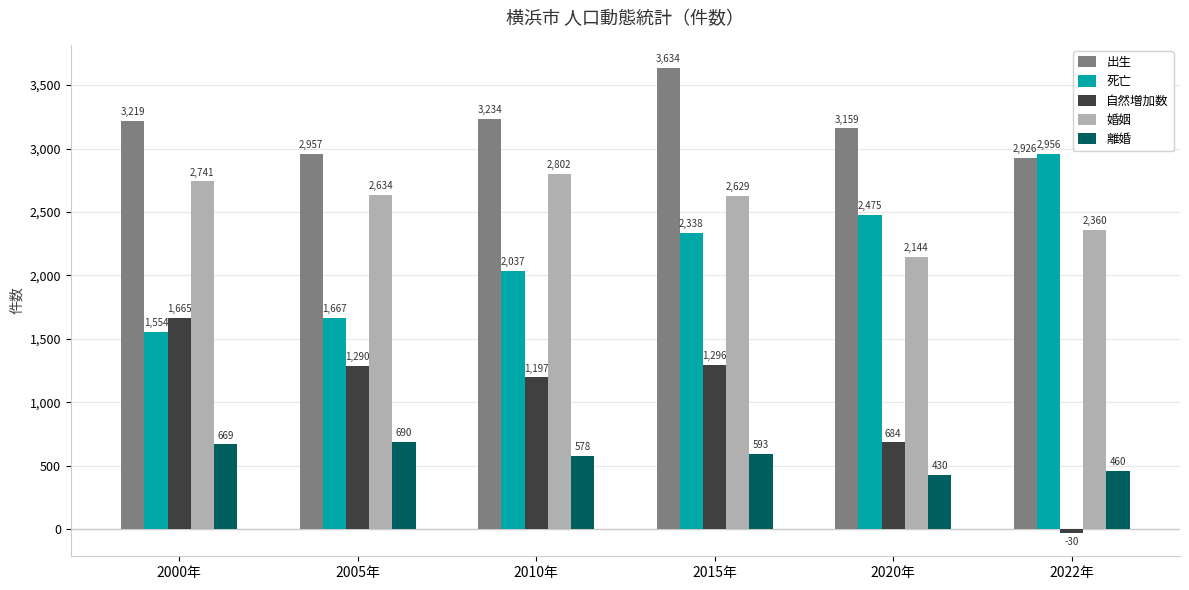

Reading left to right, extract all data points from this chart.

出生: 3219	2957	3234	3634	3159	2926
死亡: 1554	1667	2037	2338	2475	2956
自然増加数: 1665	1290	1197	1296	684	-30
婚姻: 2741	2634	2802	2629	2144	2360
離婚: 669	690	578	593	430	460